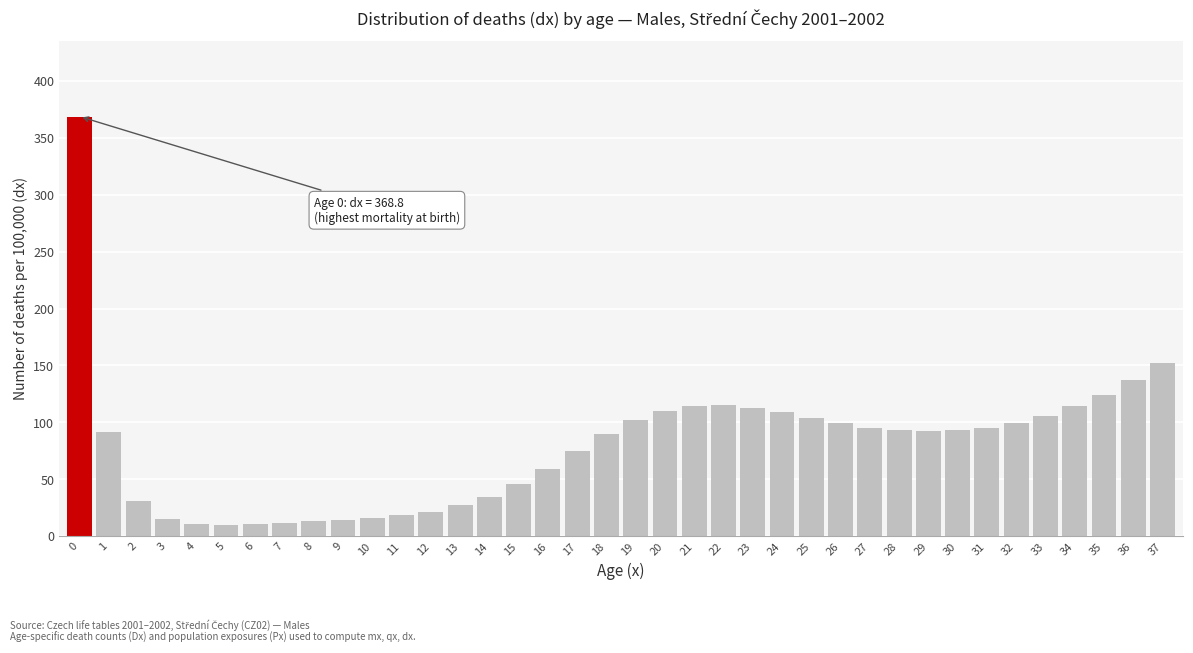

Approximately how many times larger is the value at 24 compared to 6?

10.5